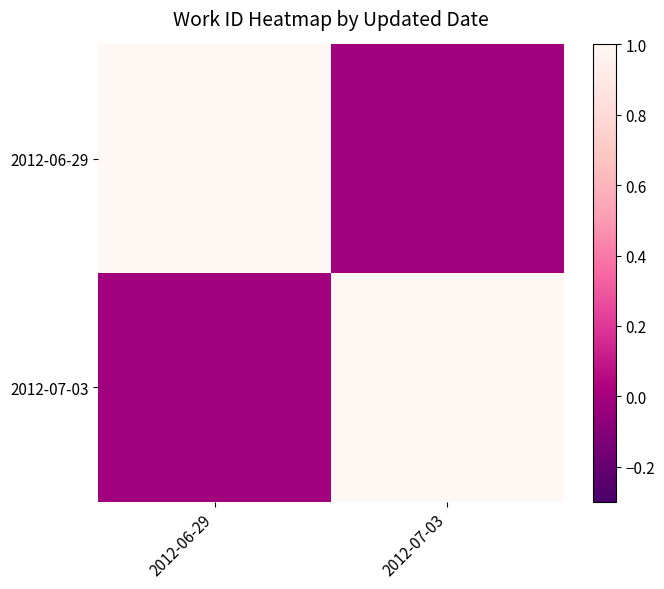

List the series in order of their peak value, highest first.

2012-06-29, 2012-07-03